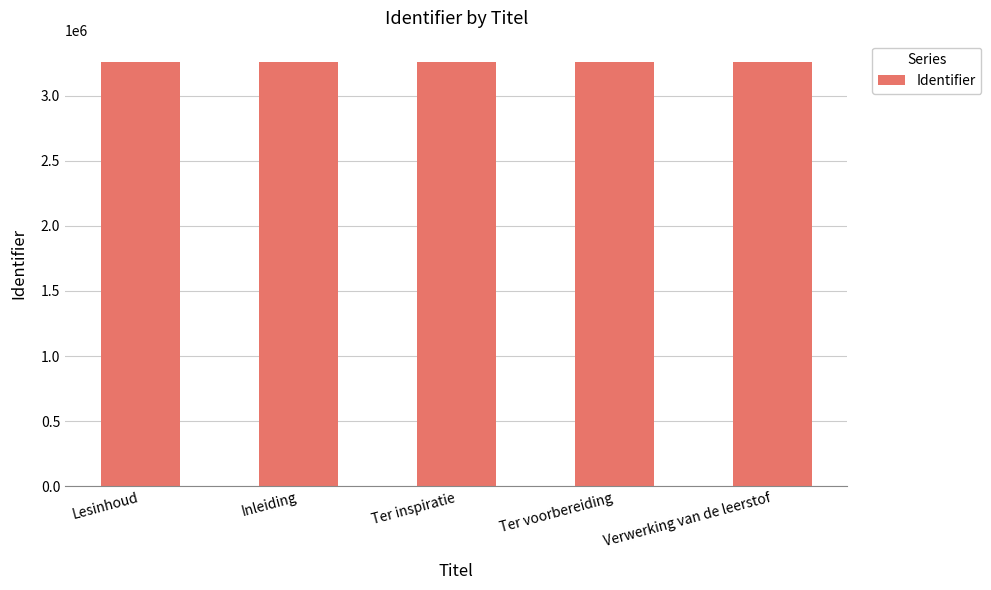

How many distinct data groups are displayed?

1